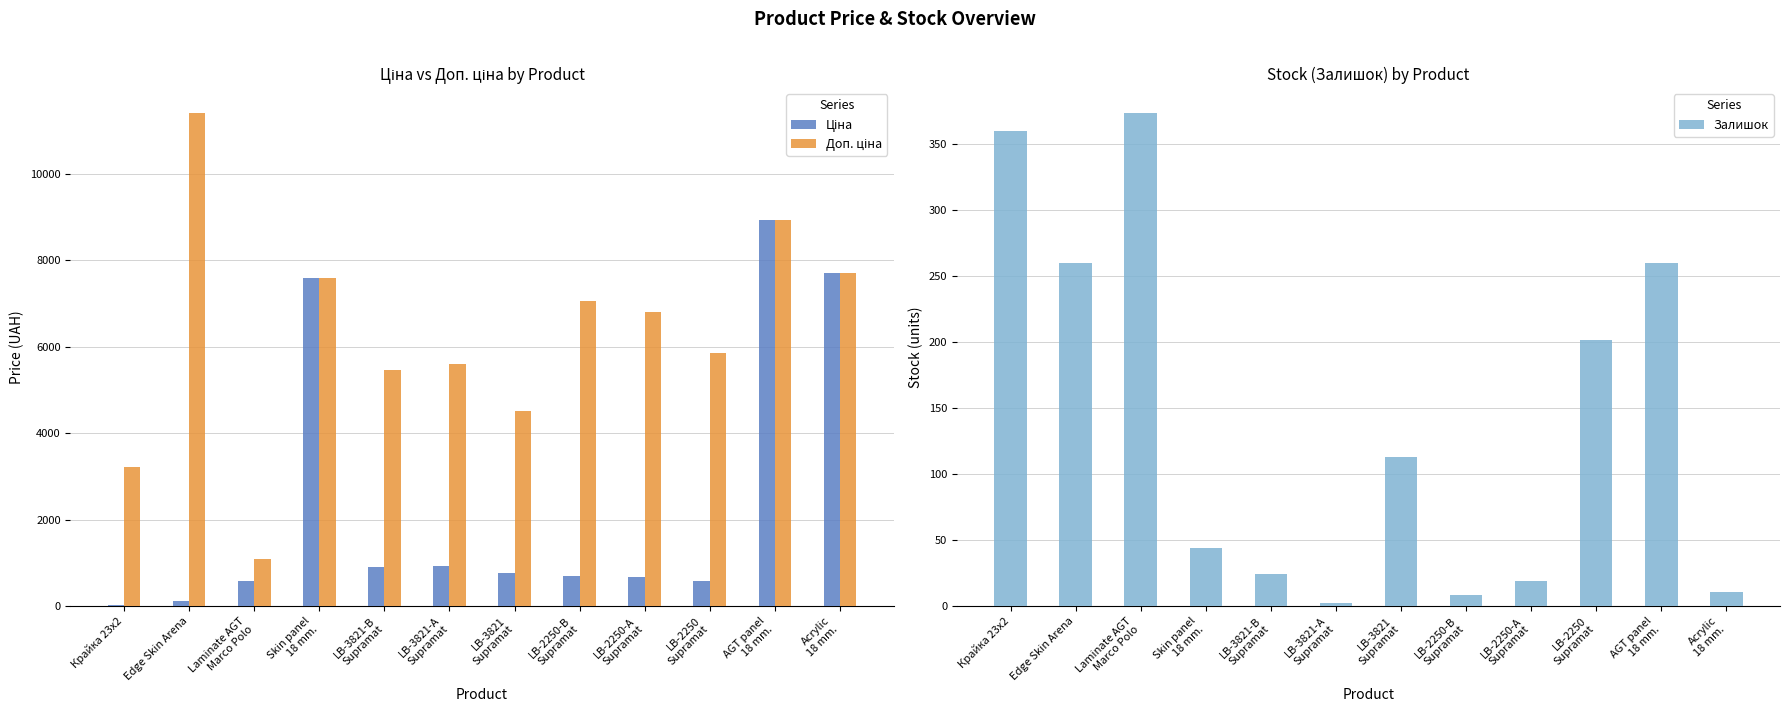

What are all the series names shown in the legend?

Ціна, Доп. ціна, Залишок